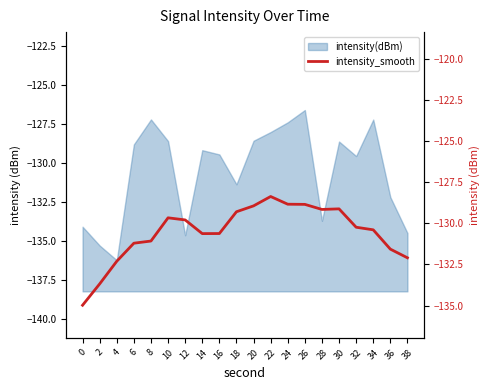

True or false: the data shows -135.0 at 0.

True